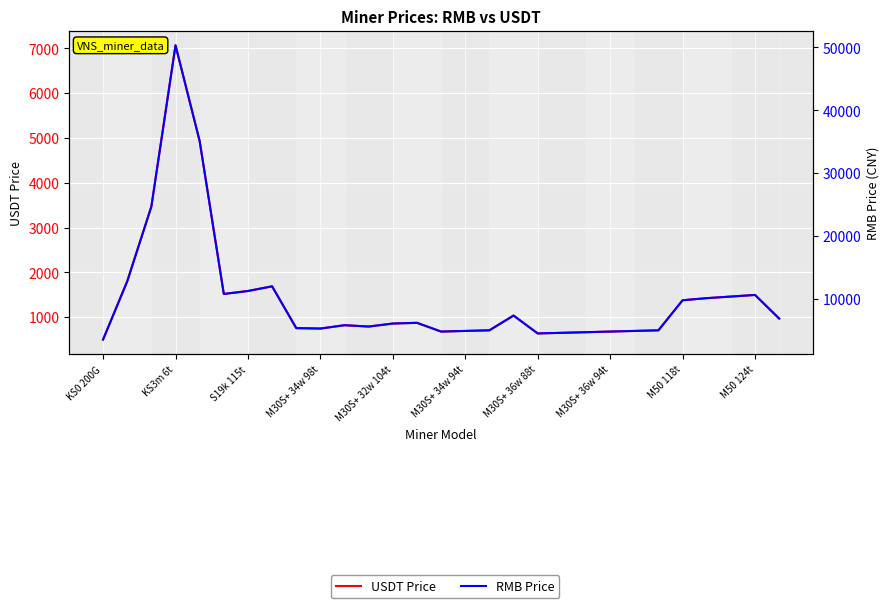

Which series changed the most between M50 118t and M50 124t?

RMB Price